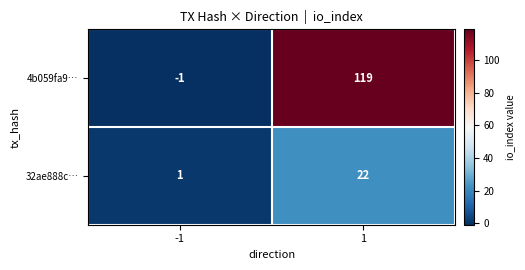

List the series in order of their peak value, lowest first.

32ae888c…, 4b059fa9…